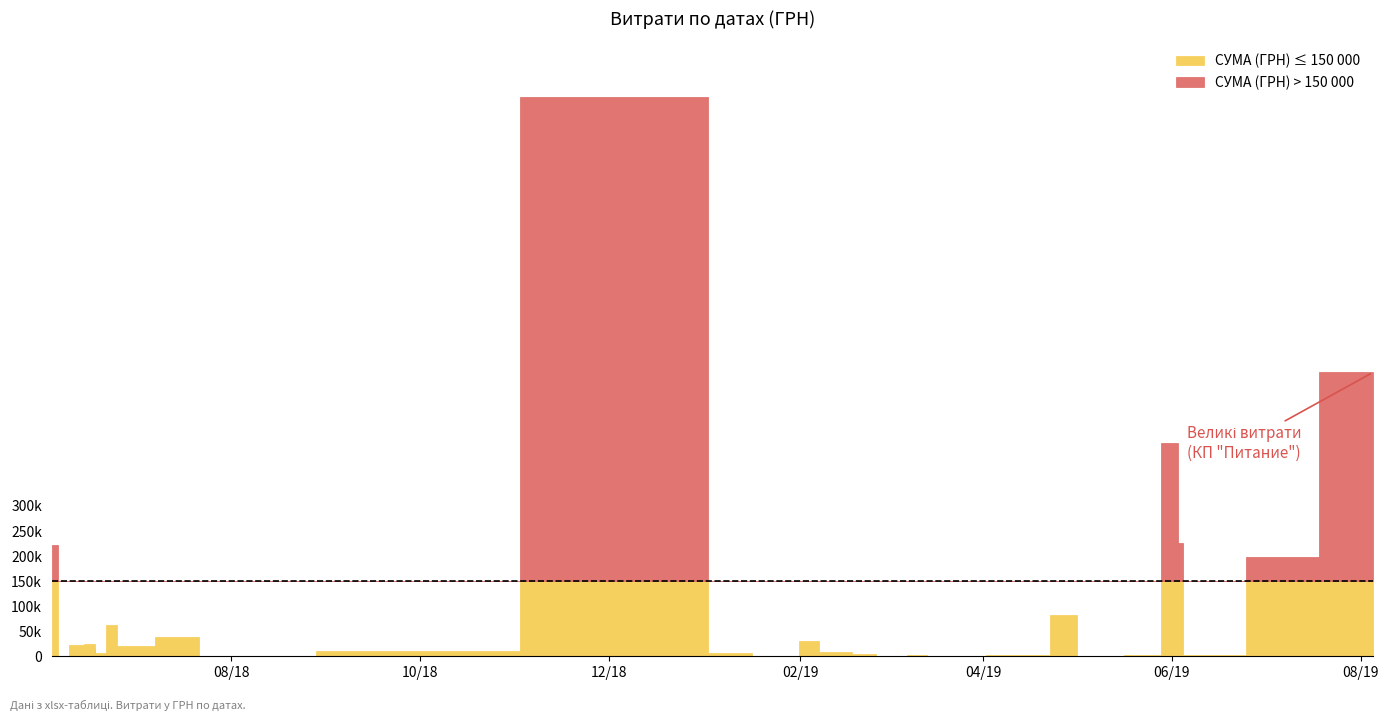

What is the difference between the values at 02.01.2019 and 18.06.2018?

7761.8